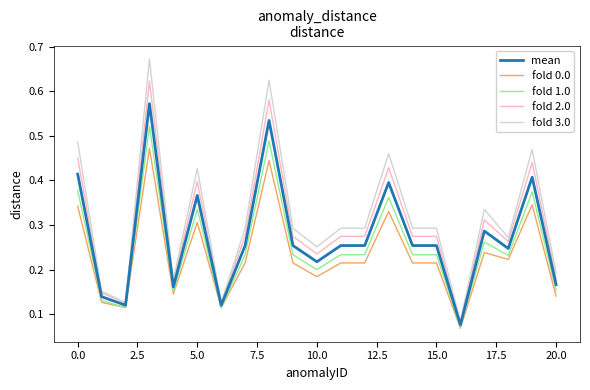

Which series has the widest spread of values?

fold 3.0